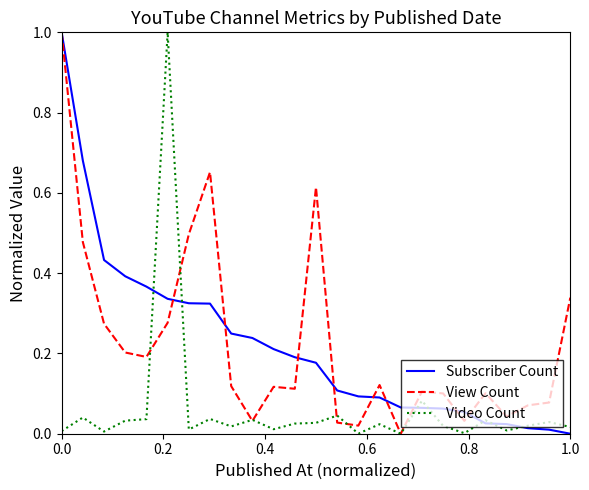

What is the highest value of the Subscriber Count series?

1.0